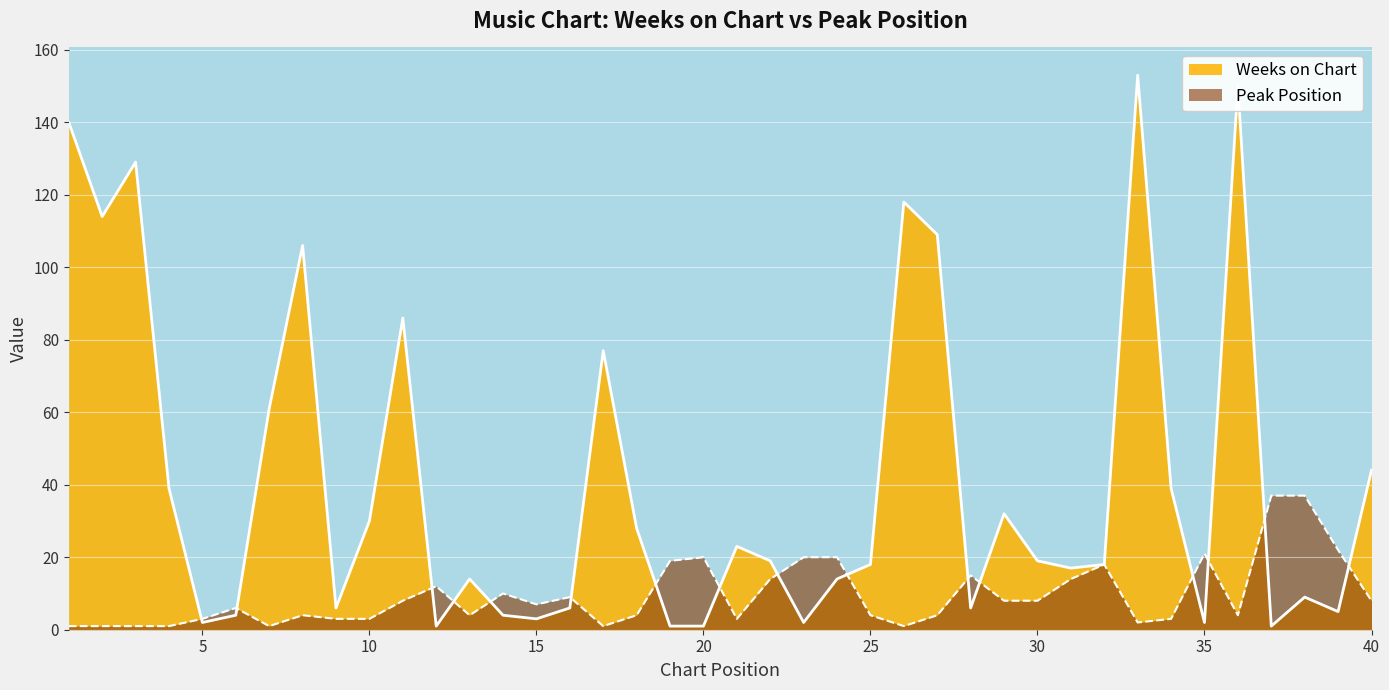

Where do Weeks on Chart and Peak Position first cross each other?

4 and 5